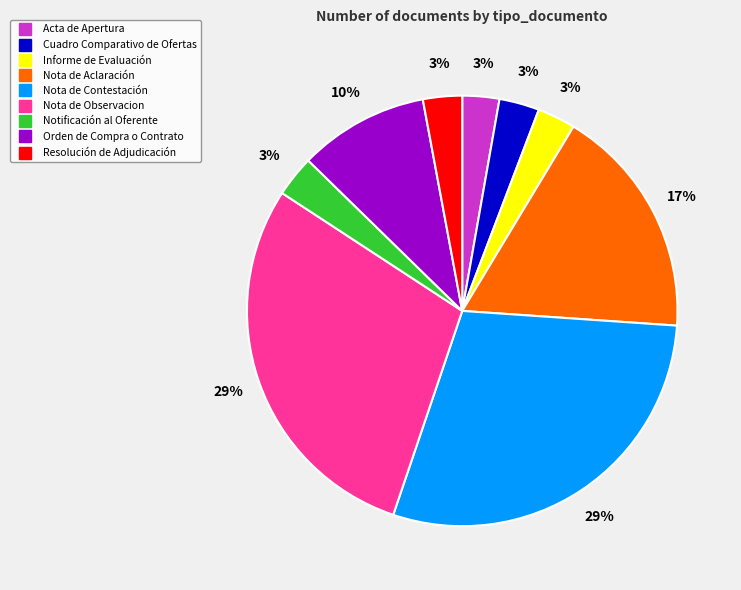

Is the sum of Acta de Apertura and Orden de Compra o Contrato greater than half?

No